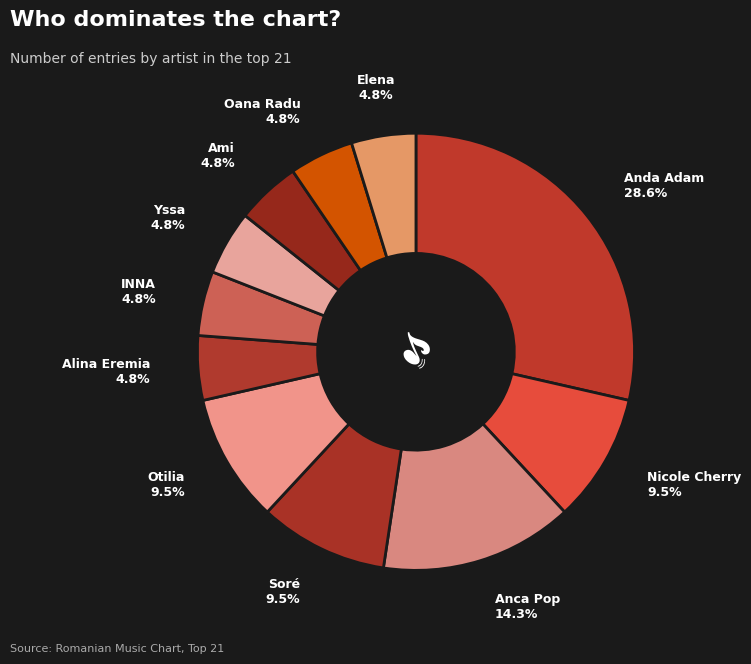

Count the number of slices in the pie.

11